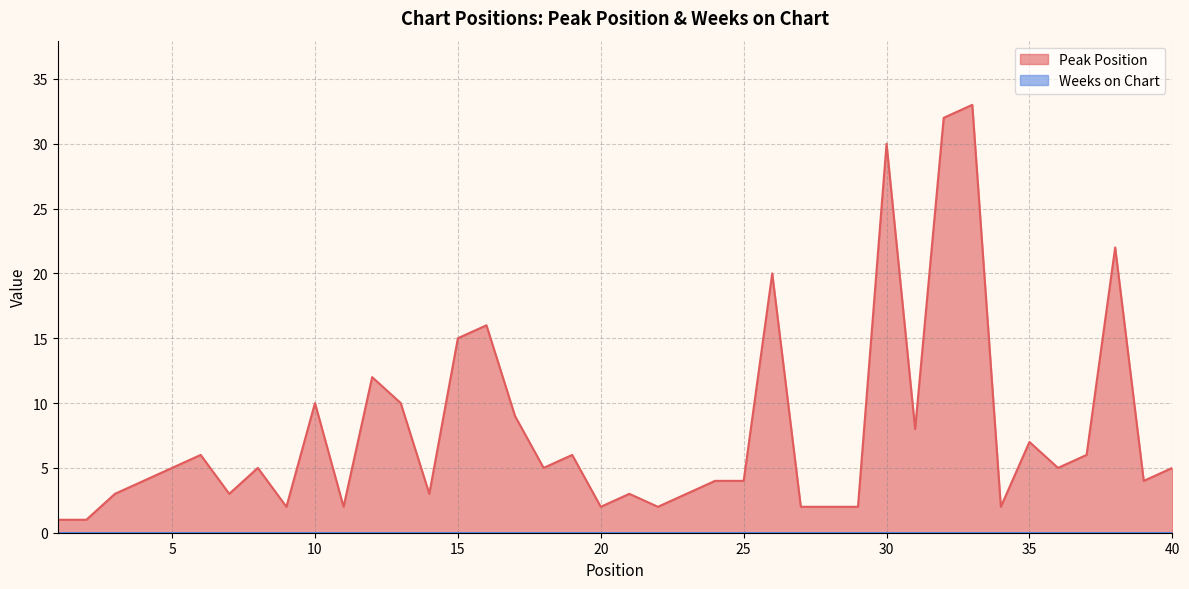

At which category does the data reach its first local peak?

6